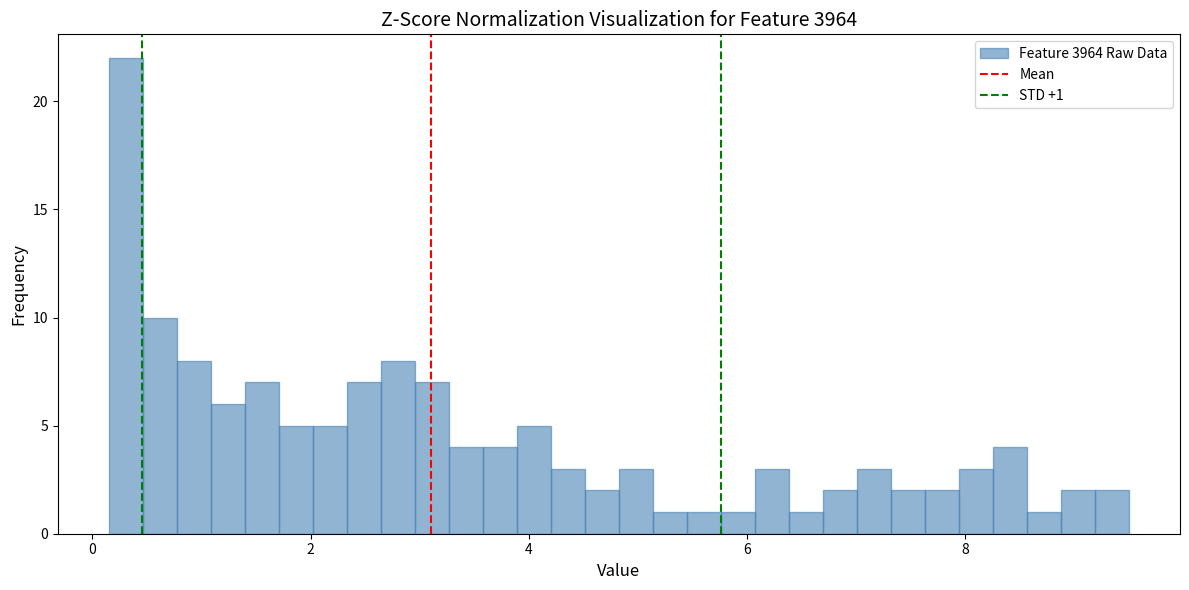

Read against the x-axis, roughly where is the centre of the tallest bar?

0.4